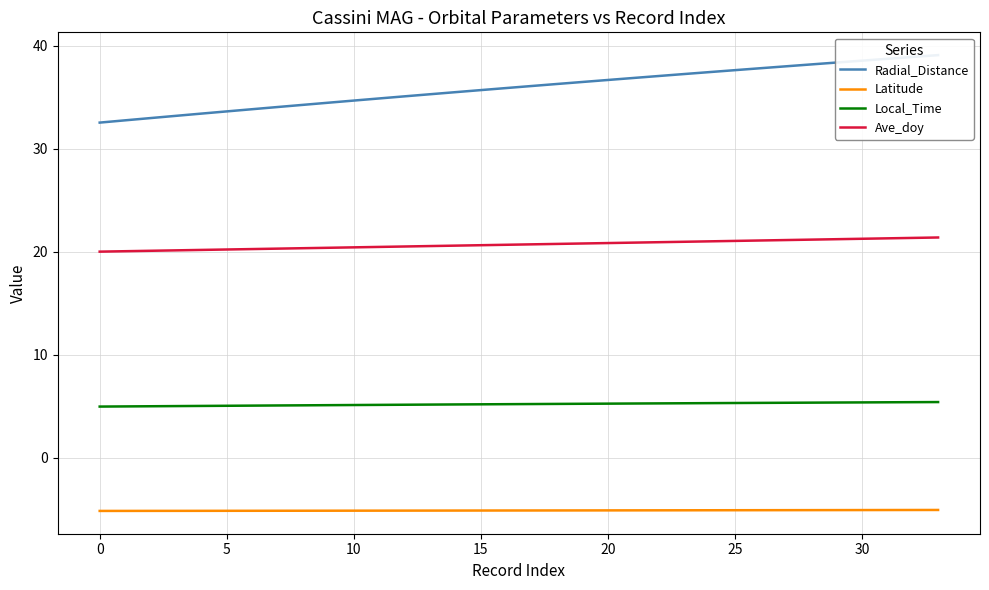

What is the lowest value of the Ave_doy series?

20.0